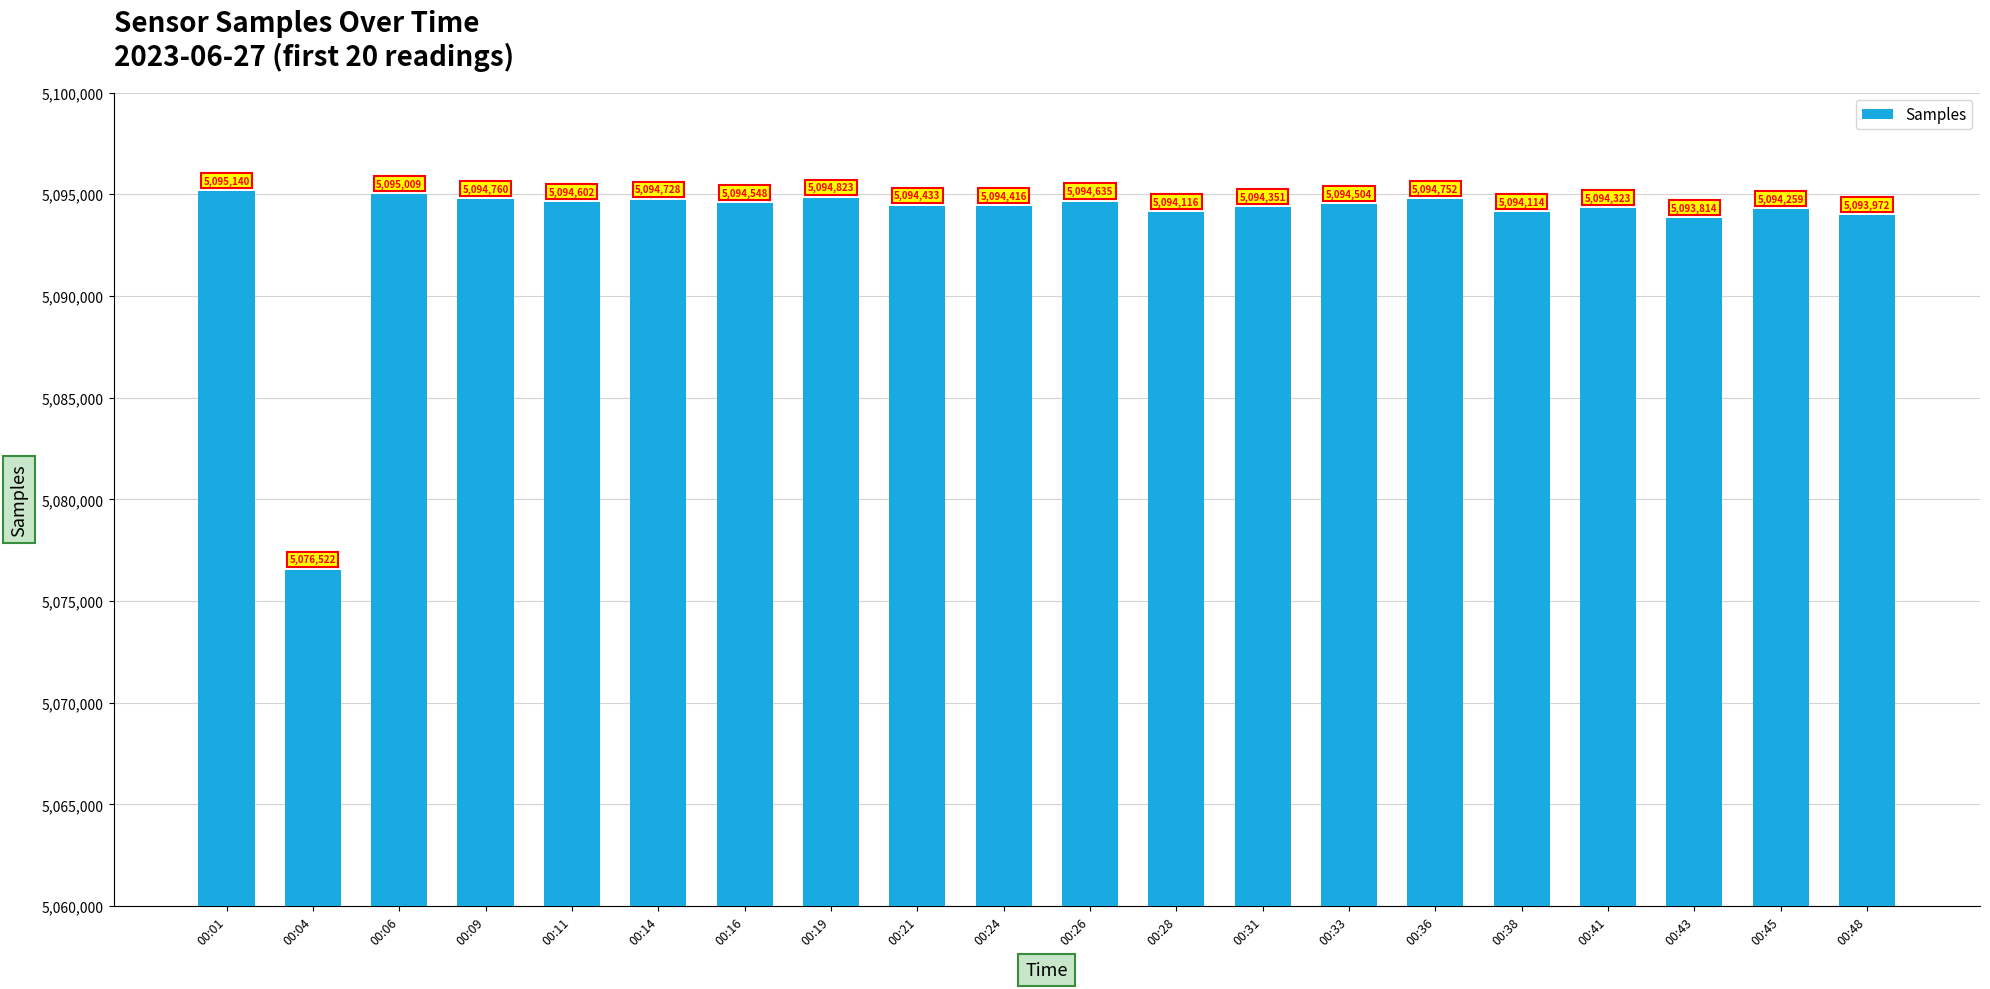

At which label is the value closest to 5085831?

00:43